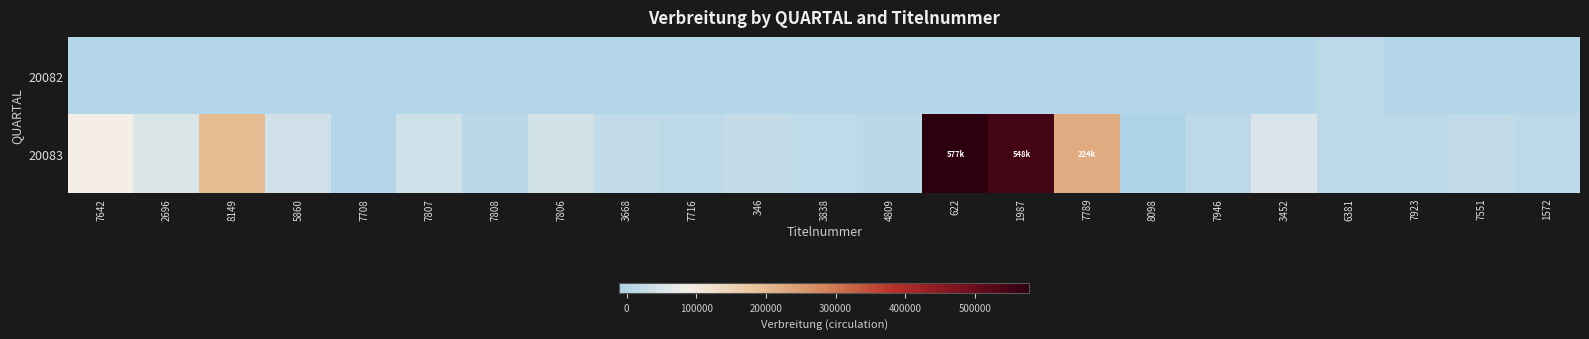

What is the total value across all series at 7551?

19833